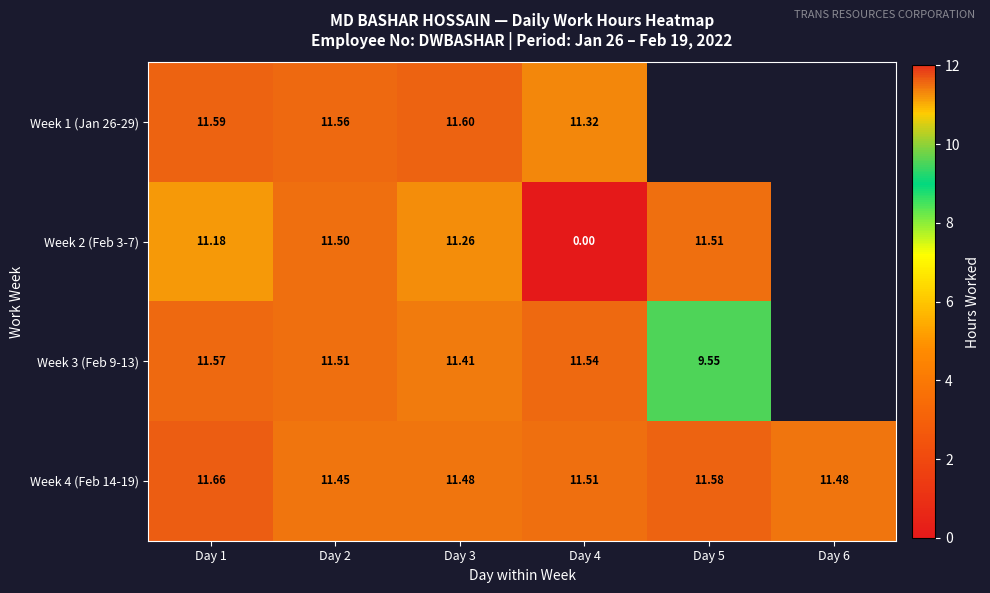

How many series are shown in this chart?

4